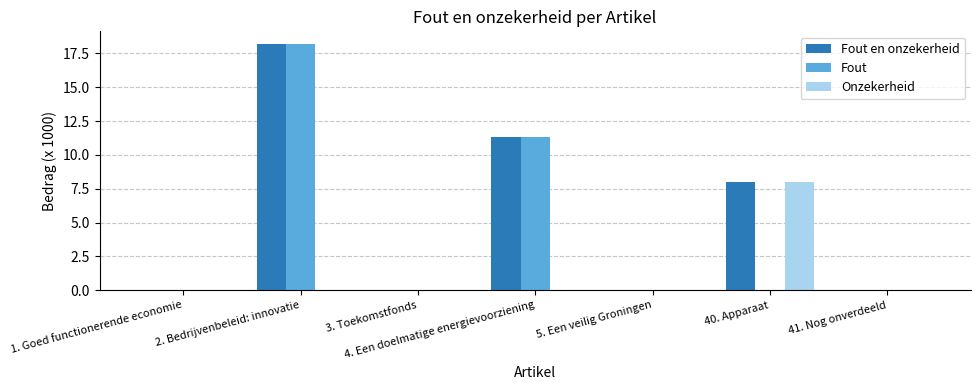

Where is Fout nearest to the value 9?

4. Een doelmatige energievoorziening